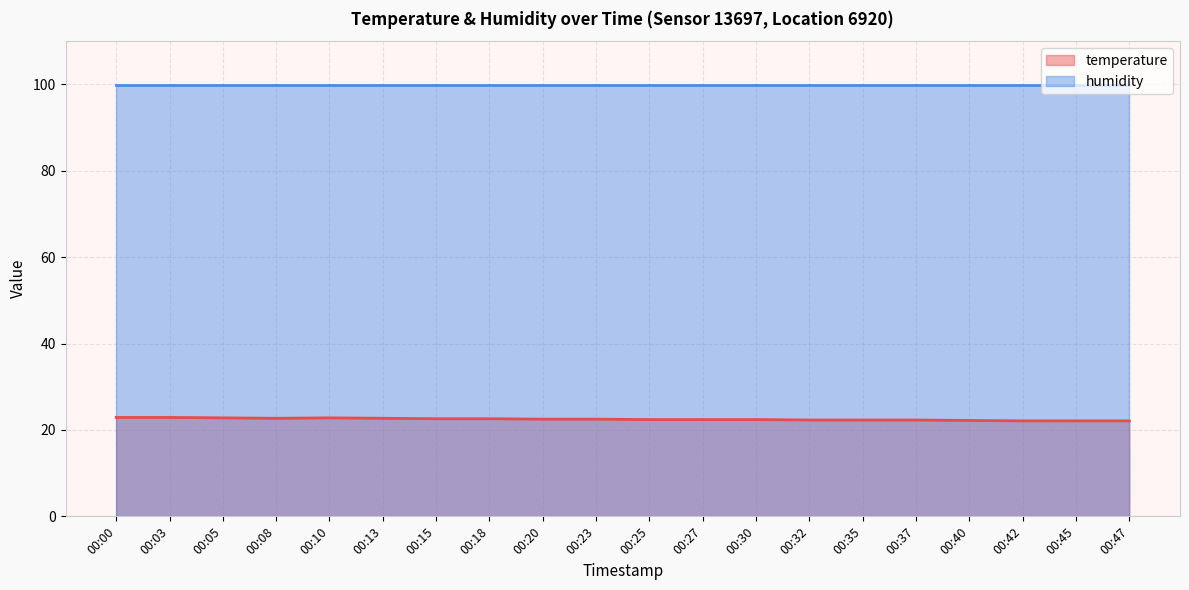

Does the chart have visible grid lines?

Yes